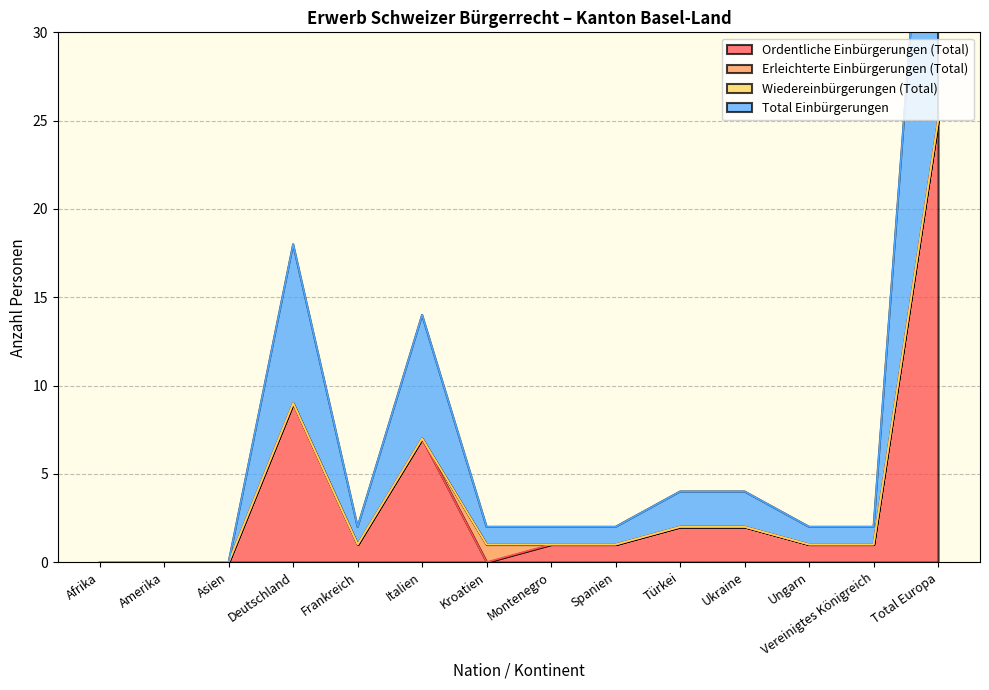

Rank the categories by Ordentliche Einbürgerungen (Total) value from highest to lowest.

Total Europa, Deutschland, Italien, Türkei, Ukraine, Frankreich, Montenegro, Spanien, Ungarn, Vereinigtes Königreich, Afrika, Amerika, Asien, Kroatien